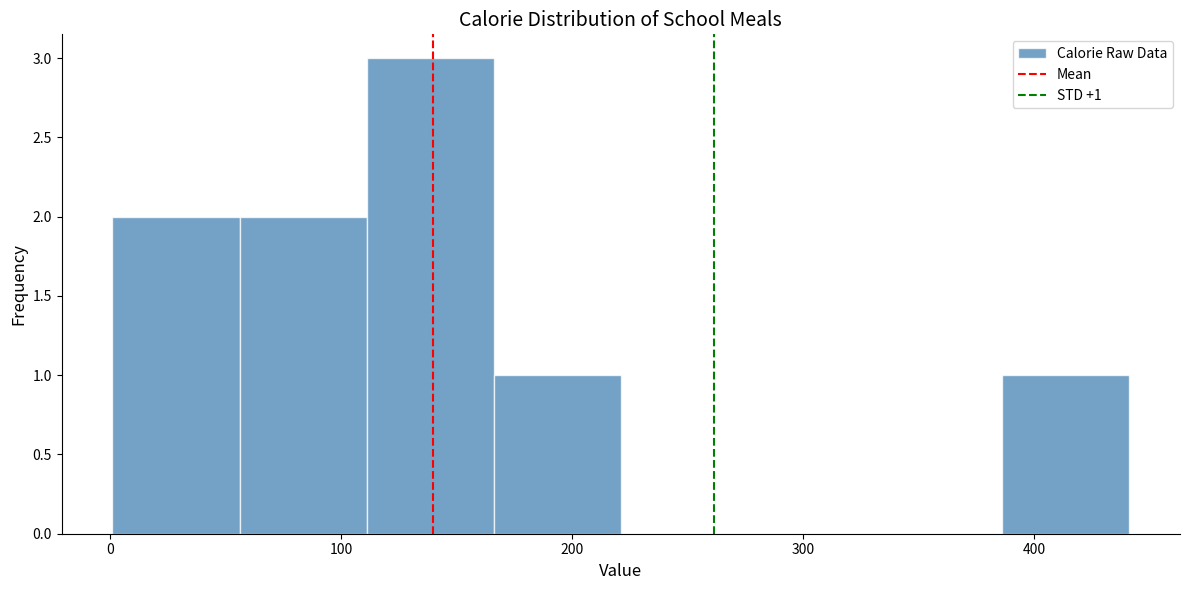

Which range on the x-axis has the tallest bar?

111 to 166